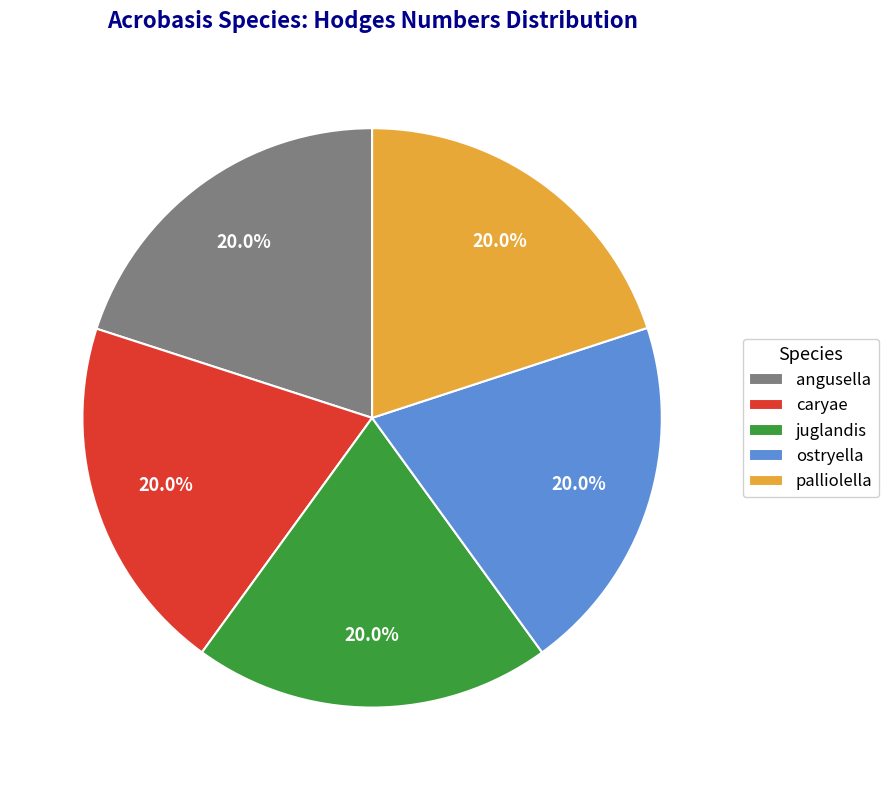

What is the ratio of the value at ostryella to the value at palliolella?

1.0